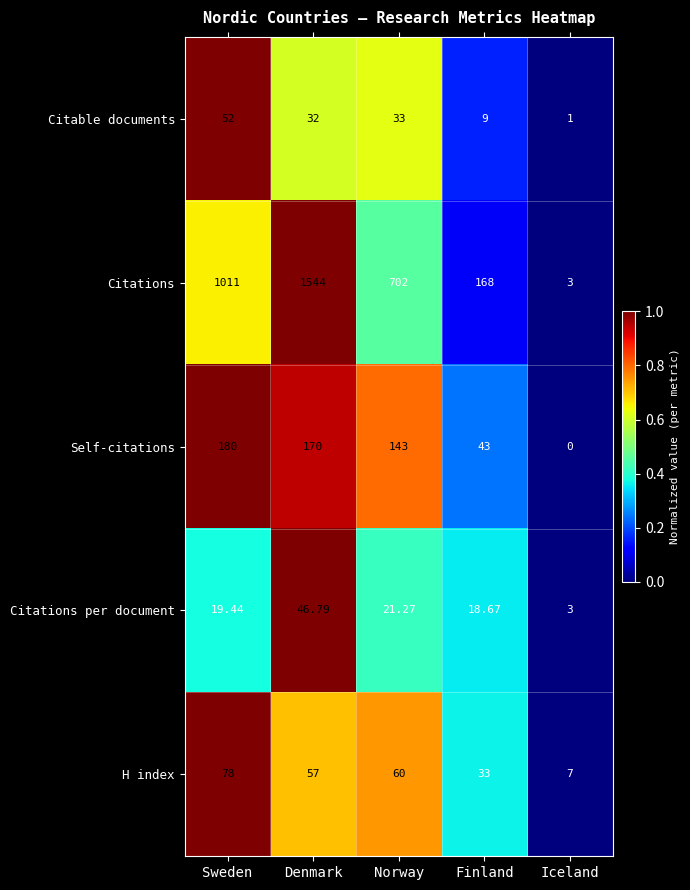

At which category does the chart reach its peak across all series?

Denmark